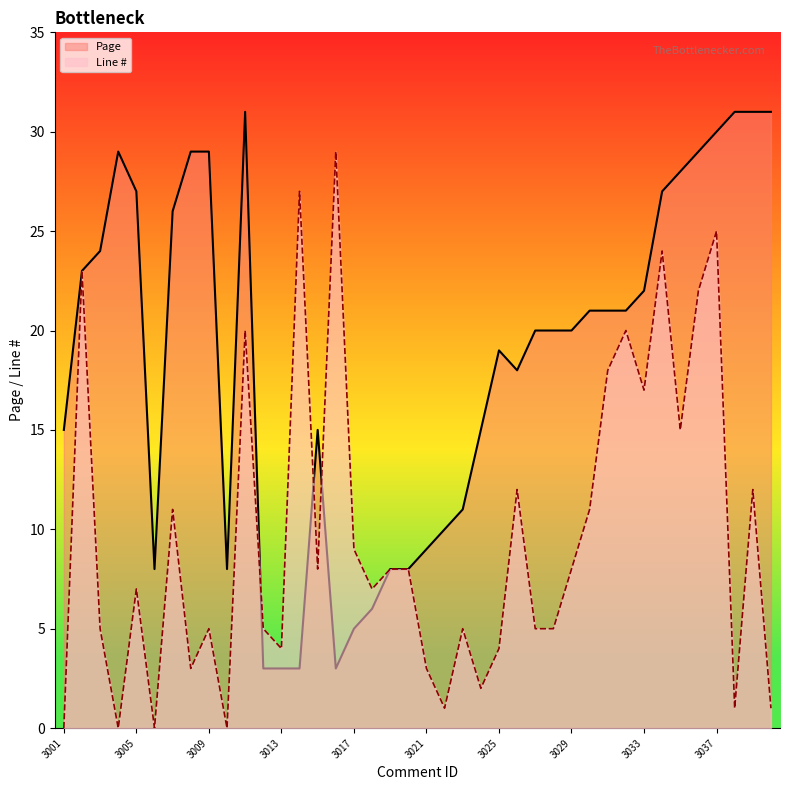

List the series in order of their overall mean, lowest first.

Line #, Page